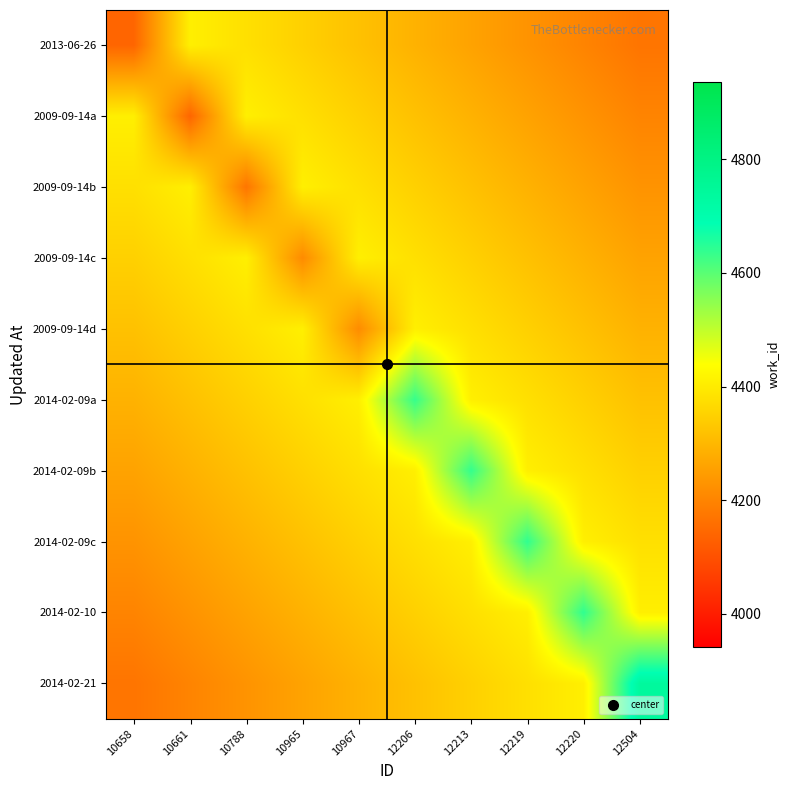

Which has a higher value, 10788 or 12206?

10788